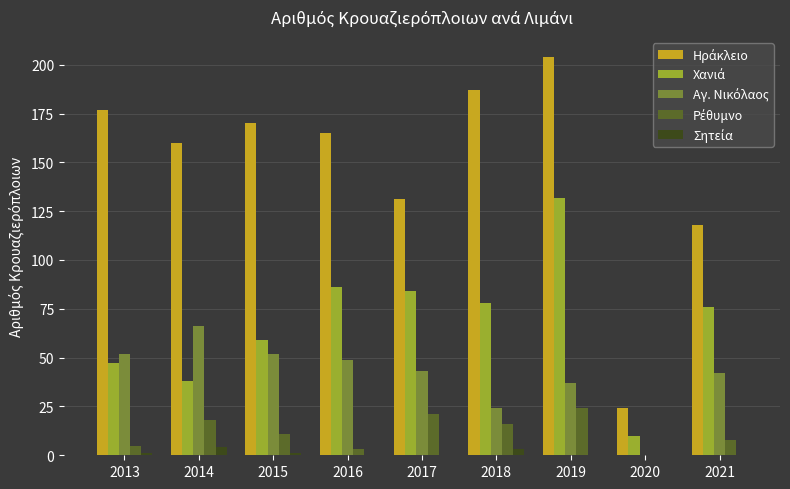

At which category does the chart reach its peak across all series?

2019